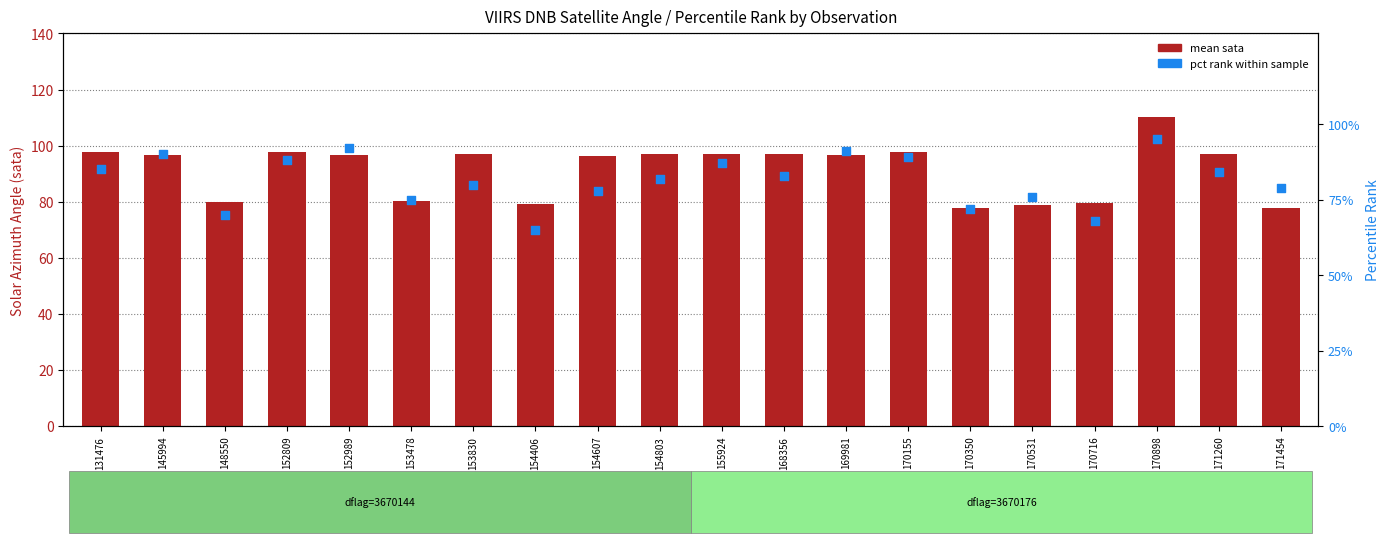

What is the total value across all series at 153478?

155.4